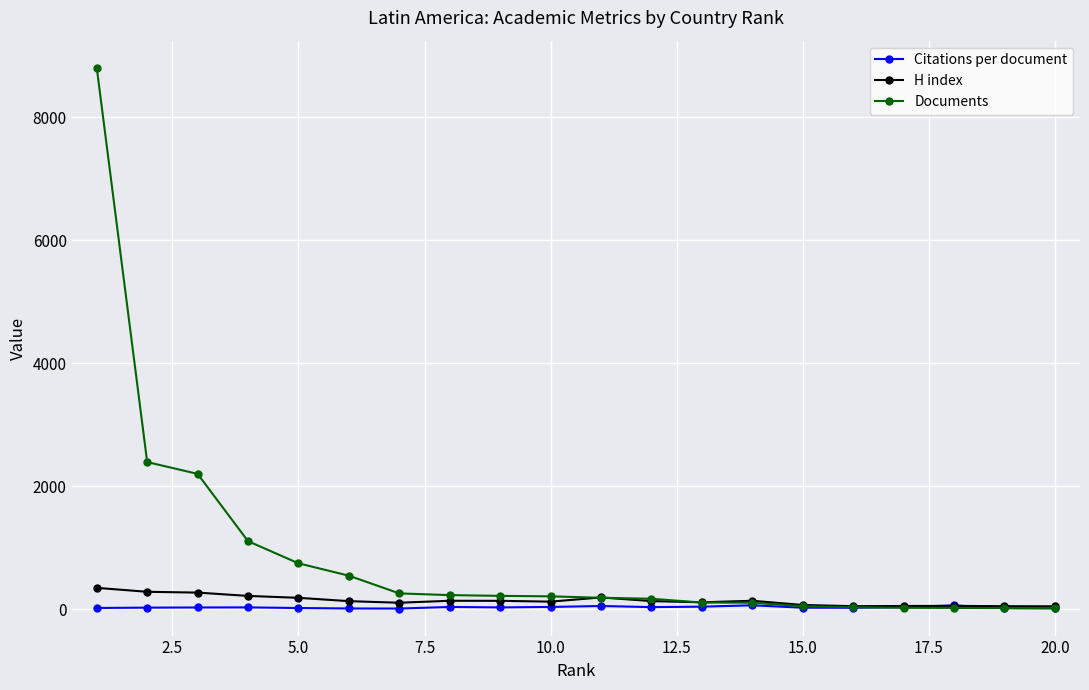

Which series has the largest total across all categories?

Documents